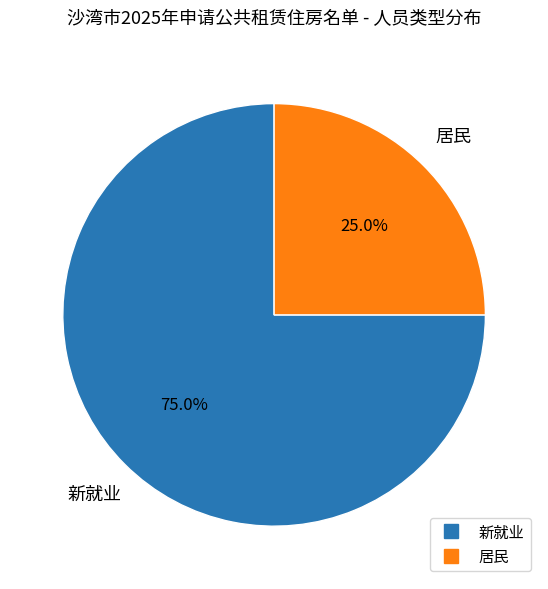

To the nearest percent, what is the combined percentage of 新就业 and 居民?

100%